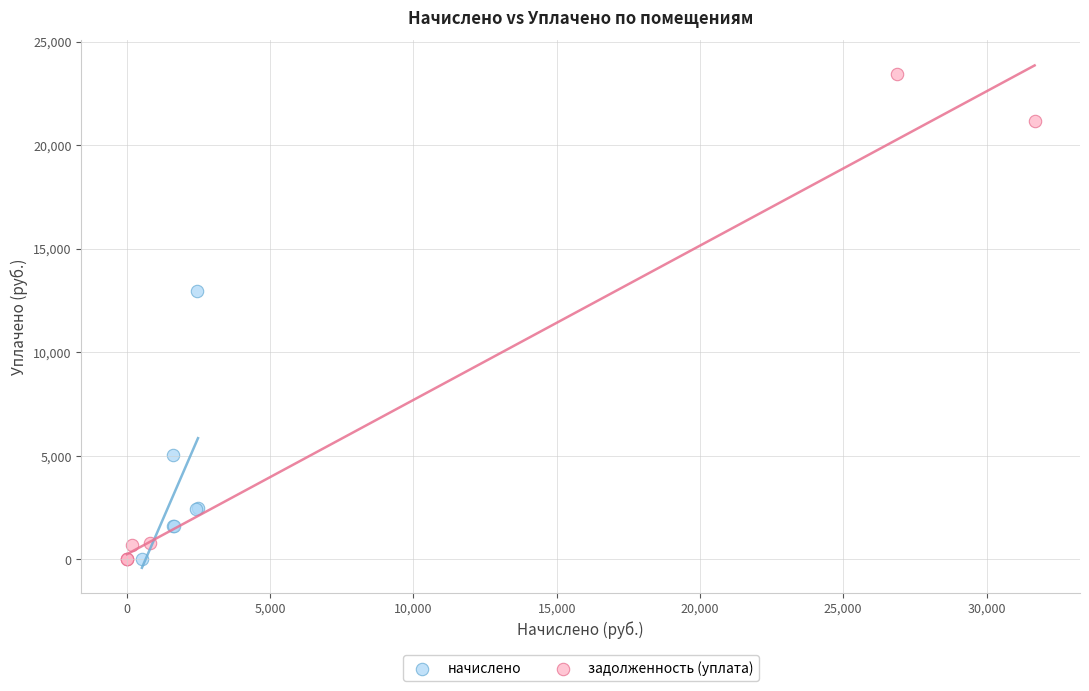

Which series has the largest Y range (max minus min)?

задолженность (уплата)